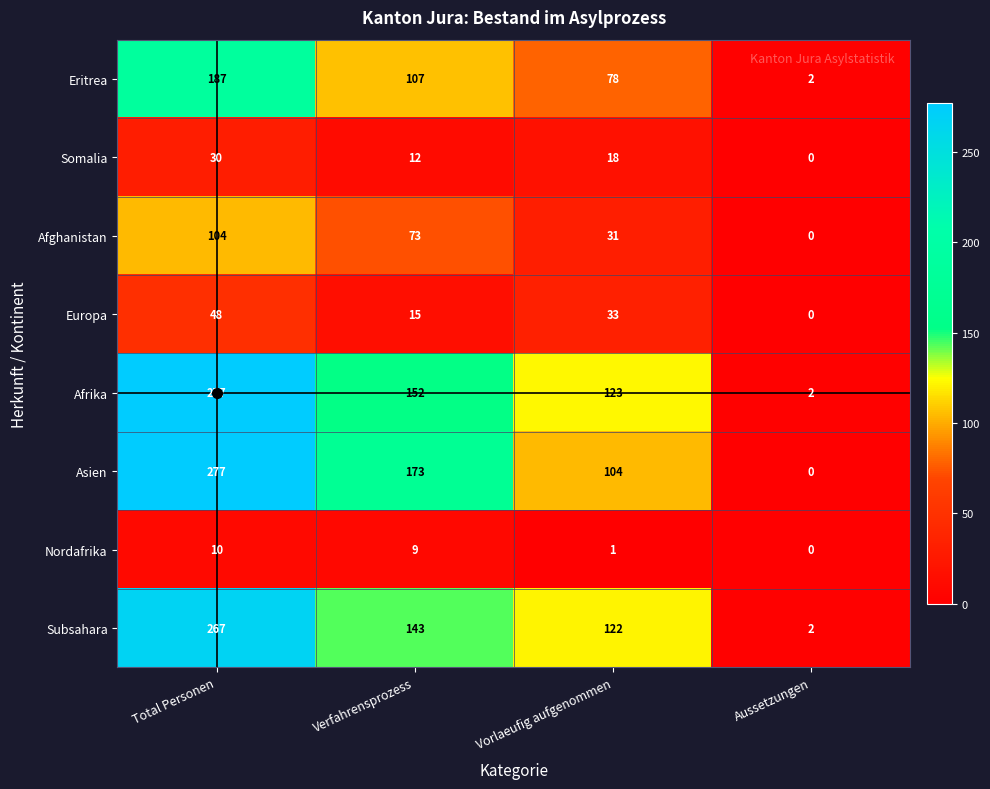

The Subsahara series shows 143 at Verfahrensprozess. True or false?

True